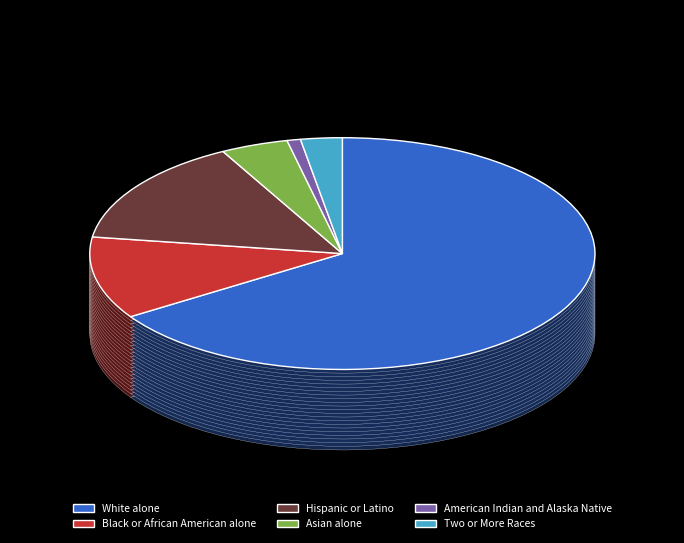

To the nearest percent, what is the difference between the American Indian and Alaska Native and Asian alone slice percentages?

3%